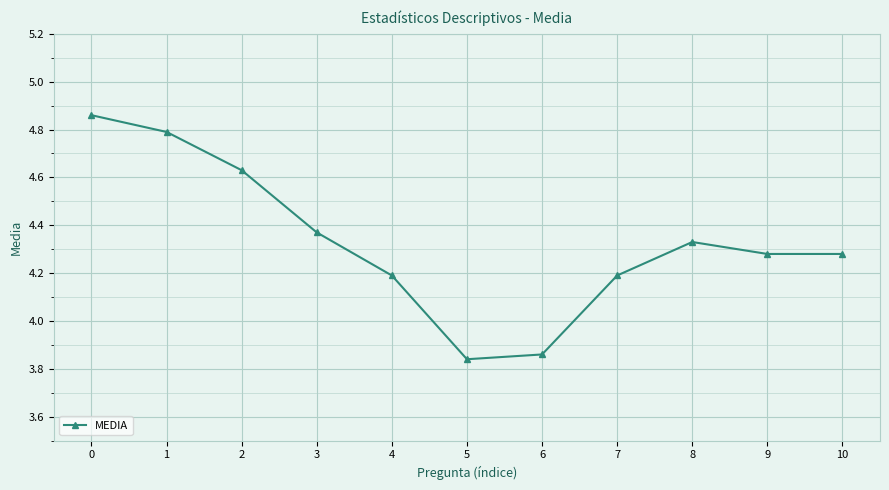

The chart shows a value of 4.8 at 1. True or false?

True